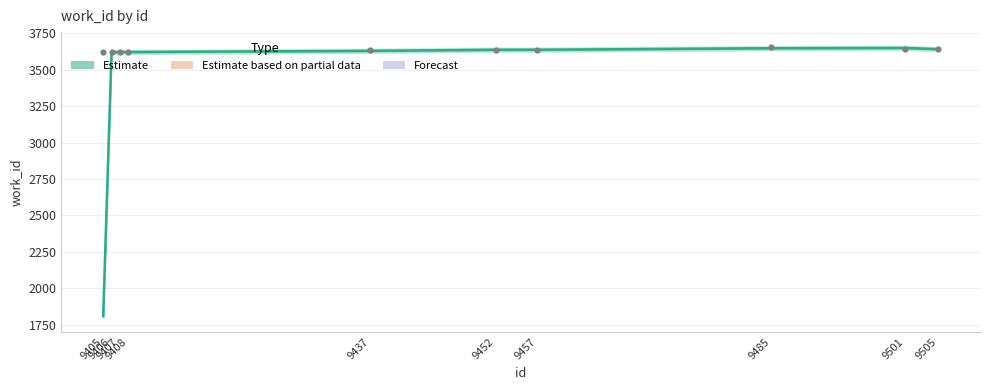

What is the change in value from 9452 to 9505?

+4.0